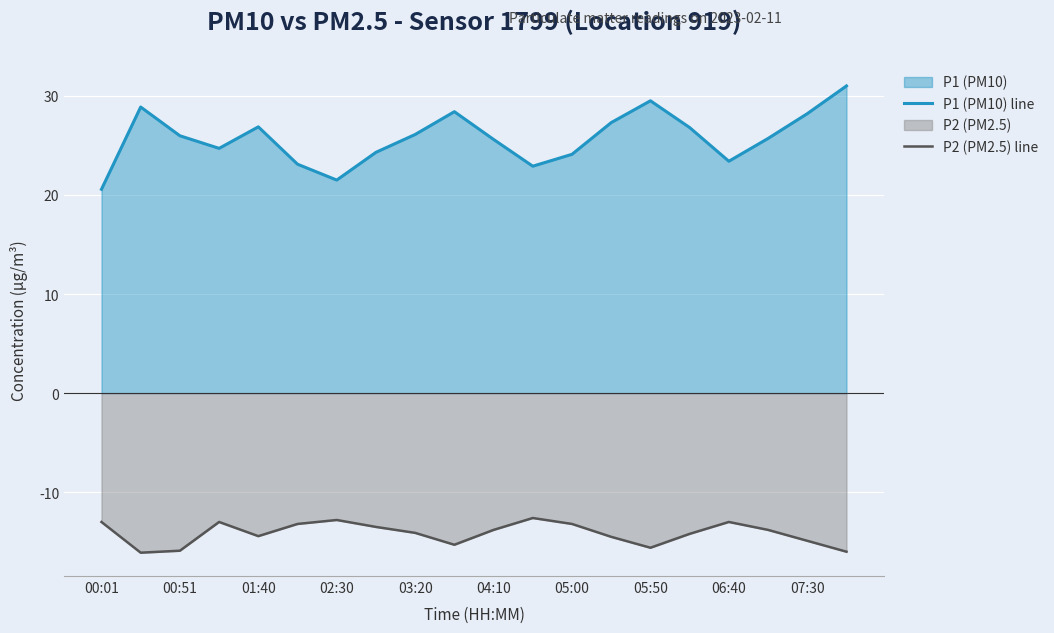

Read the P1 (PM10) line value at 13.

27.3